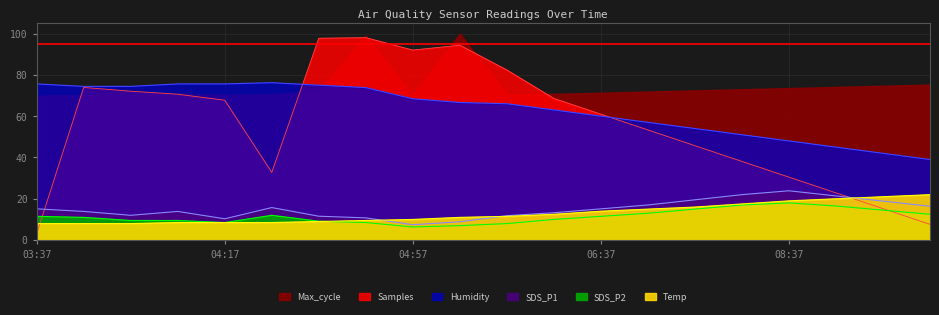

What is the average value of the Humidity series?

63.0